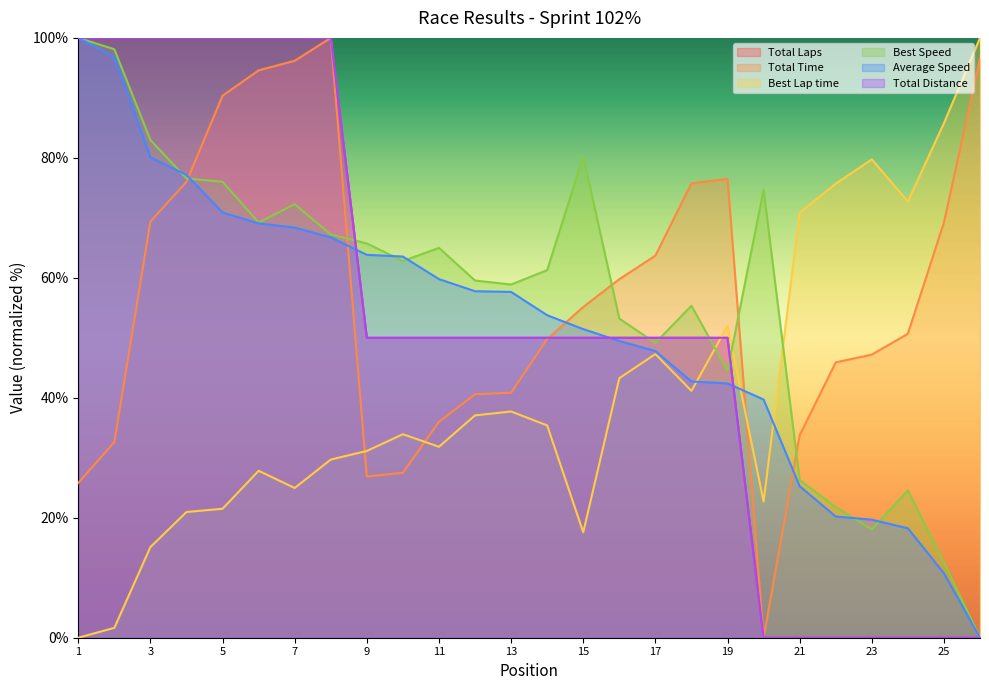

After their last crossing, which series has the higher values: Total Distance or Total Time?

Total Time